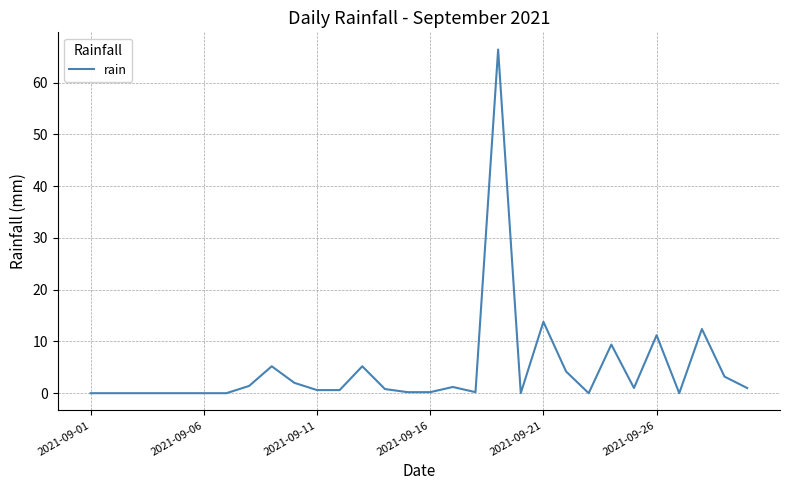

What is the maximum value shown in the chart?

66.4